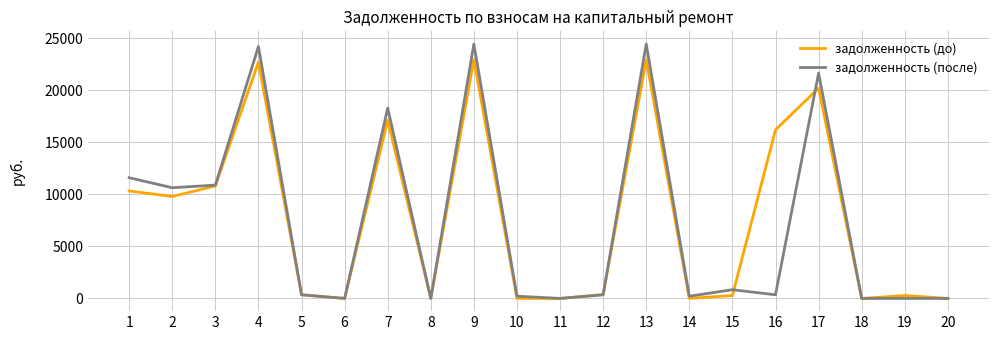

The value of задолженность (до) at 14 is 13862.5. True or false?

False